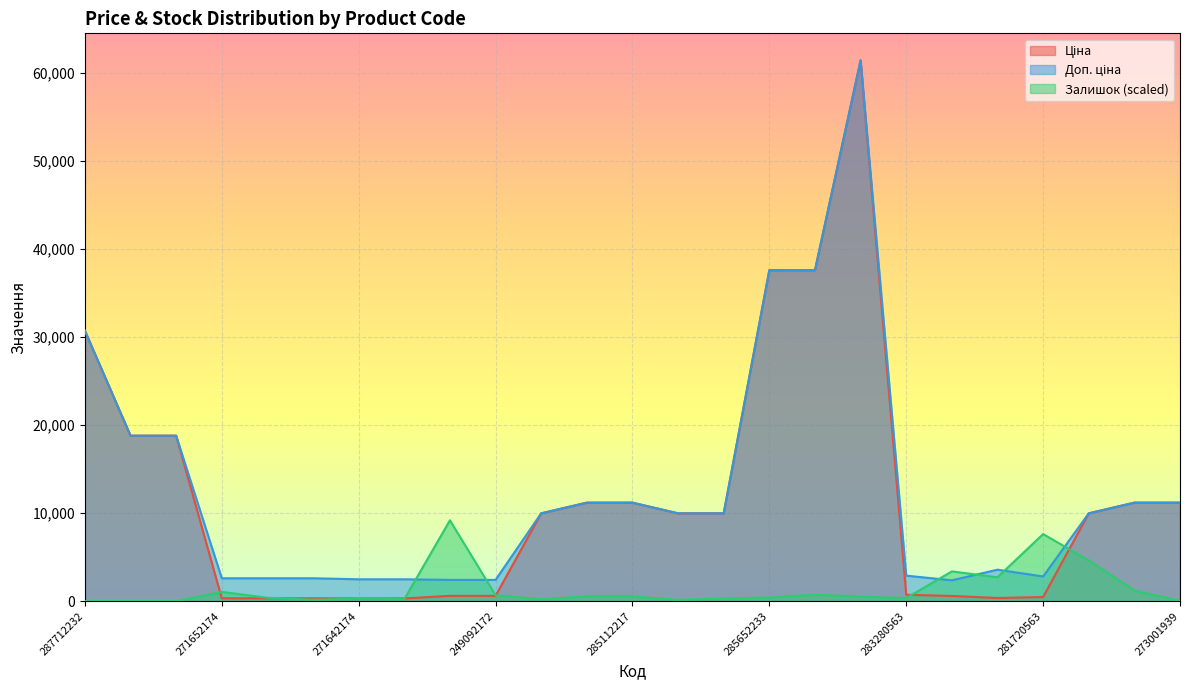

Reading left to right, extract all data points from this chart.

Ціна: 287712232=30717.1	287692233=18796.8	287692231=18796.8	271652174=324.8	271652173=324.8	271652172=324.8	271642174=310.3	271642173=310.3	249092174=603.7	249092172=603.7	285101569=9975.0	285112220=11188.2	285112217=11188.2	285102219=9975.0	285102218=9975.0	285652233=37593.6	285652231=37593.6	285672232=61434.3	283280563=724.5	283220563=591.6	283310563=357.4	281720563=467.3	272992170=9975.0	273001960=11188.2	273001939=11188.2
Доп. ціна: 287712232=30717.1	287692233=18796.8	287692231=18796.8	271652174=2598.3	271652173=2598.3	271652172=2598.3	271642174=2482.4	271642173=2482.4	249092174=2414.8	249092172=2414.8	285101569=9975.0	285112220=11188.2	285112217=11188.2	285102219=9975.0	285102218=9975.0	285652233=37593.6	285652231=37593.6	285672232=61434.3	283280563=2897.8	283220563=2366.5	283310563=3573.9	281720563=2803.6	272992170=9975.0	273001960=11188.2	273001939=11188.2
Залишок: 287712232=0.0	287692233=0.0	287692231=0.0	271652174=1052.2	271652173=382.6	271652172=159.4	271642174=287.0	271642173=223.2	249092174=9183.3	249092172=669.6	285101569=223.2	285112220=542.1	285112217=542.1	285102219=159.4	285102218=287.0	285652233=414.5	285652231=733.4	285672232=510.2	283280563=350.7	283220563=3379.9	283310563=2710.3	281720563=7620.8	272992170=4623.5	273001960=1211.7	273001939=31.9